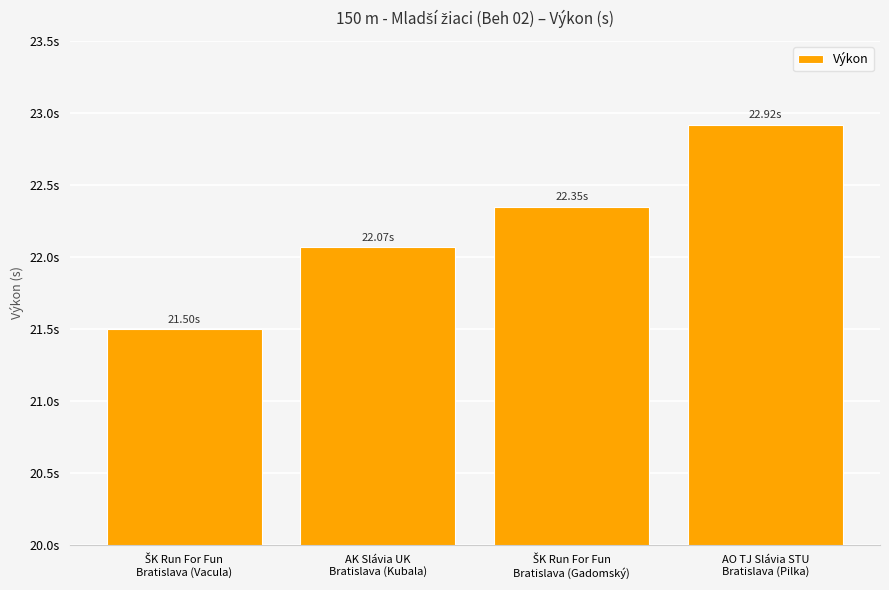

Which has a higher value, AO TJ Slávia STU
Bratislava (Pilka) or AK Slávia UK
Bratislava (Kubala)?

AO TJ Slávia STU
Bratislava (Pilka)